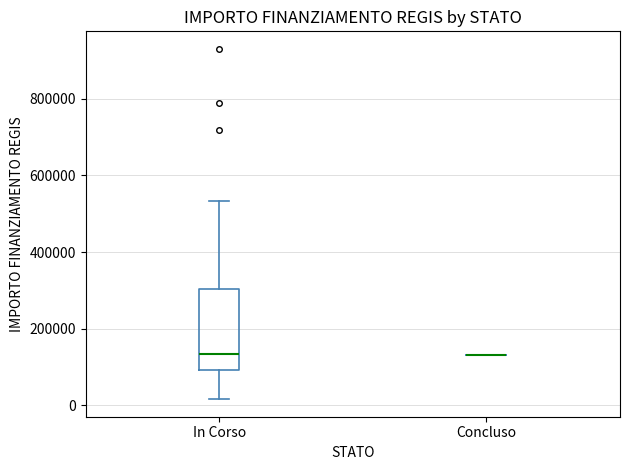

Where does the median line of the box for In Corso sit on the y-axis? The values are not printed on the chart, so give them approximately, as read against the axis.

140000